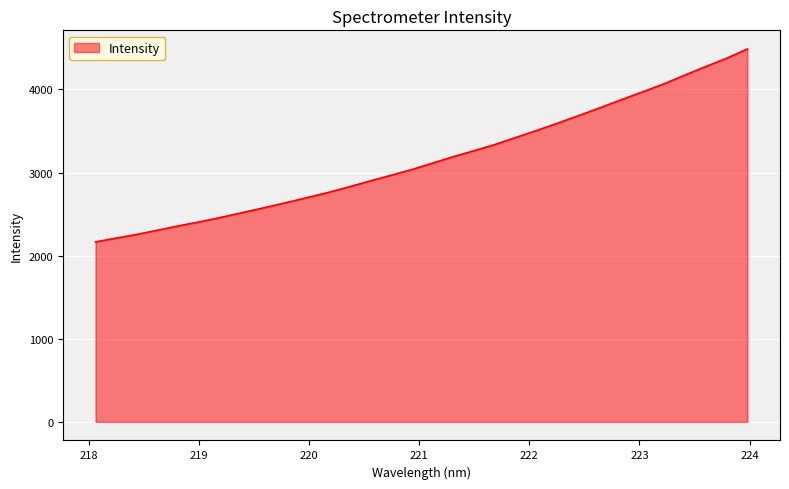

True or false: the data has more than 0 interior local peaks.

False